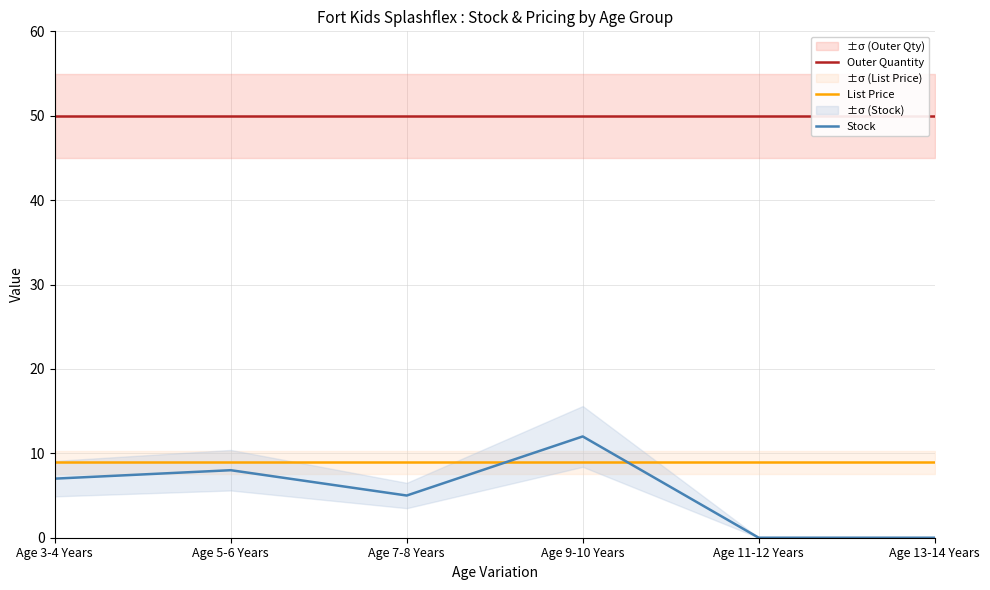

How many interior local valleys does the Stock series have?

1